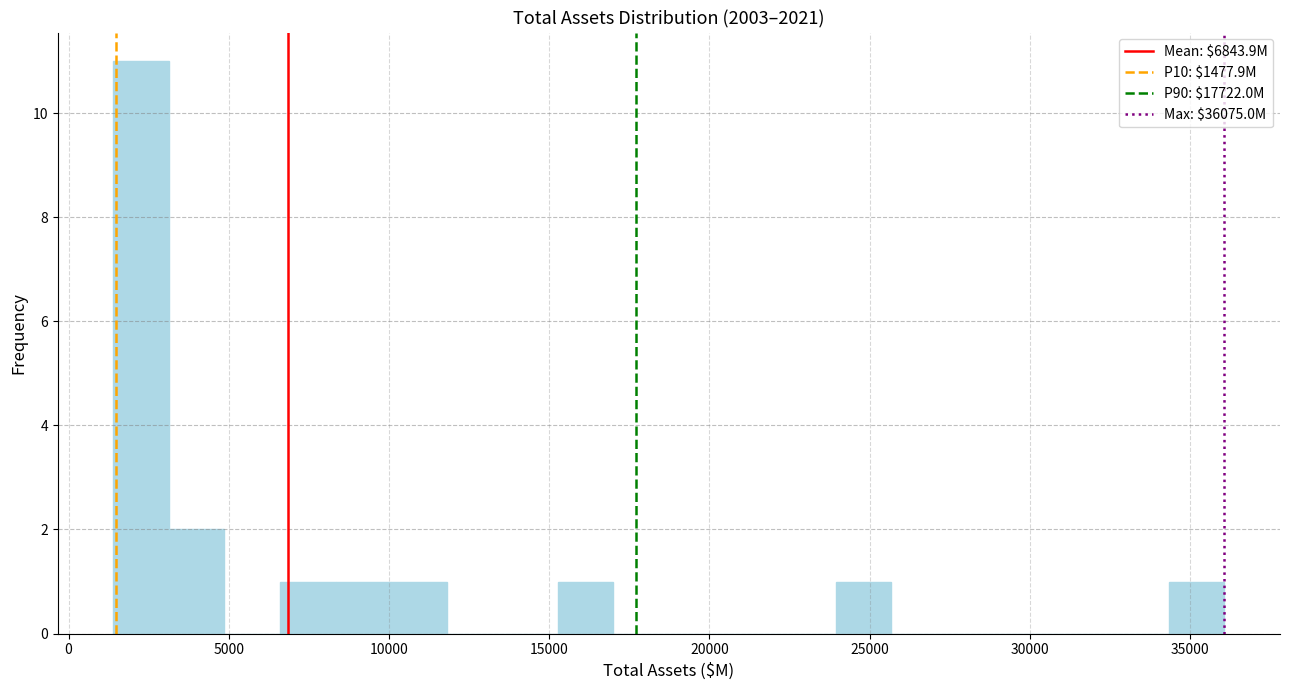

Read against the x-axis, roughly where is the centre of the tallest bar?

2500